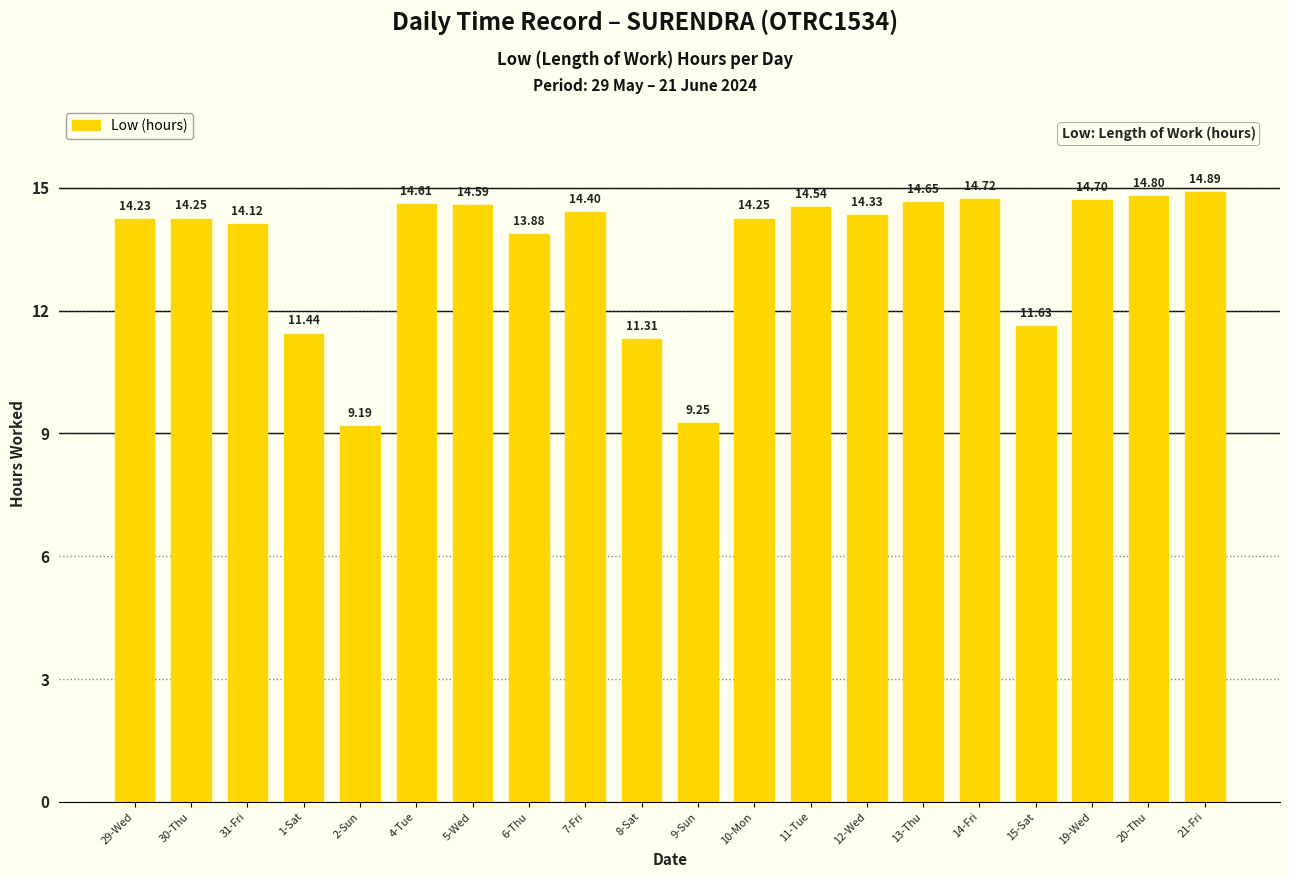

What is the label of the 5th bar from the left?

2-Sun